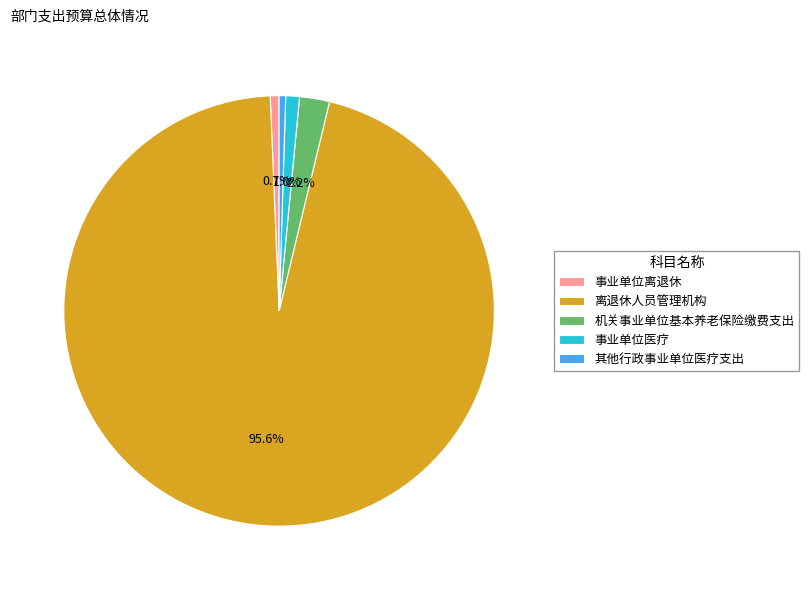

How many slices are in this pie chart?

5